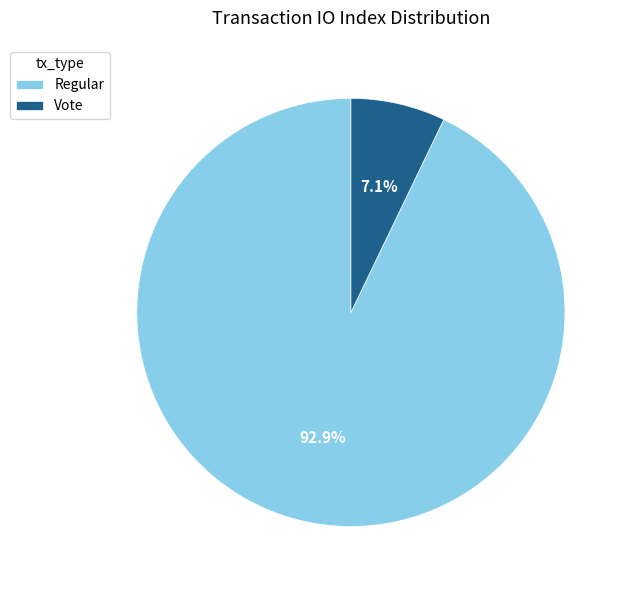

Which category accounts for the majority?

Regular